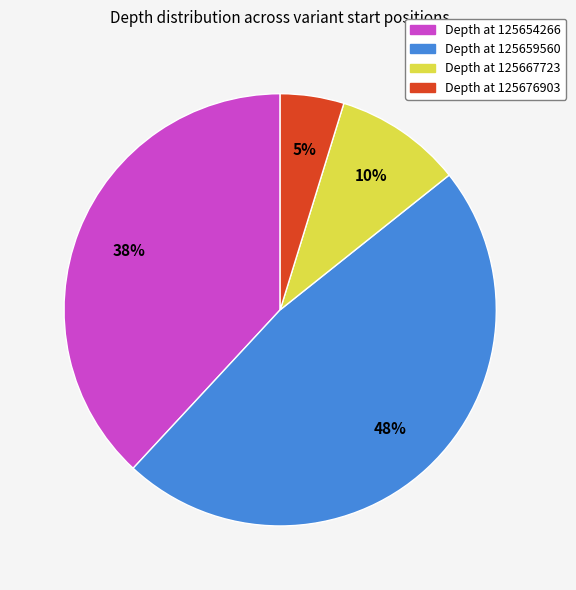

How many slices are in this pie chart?

4